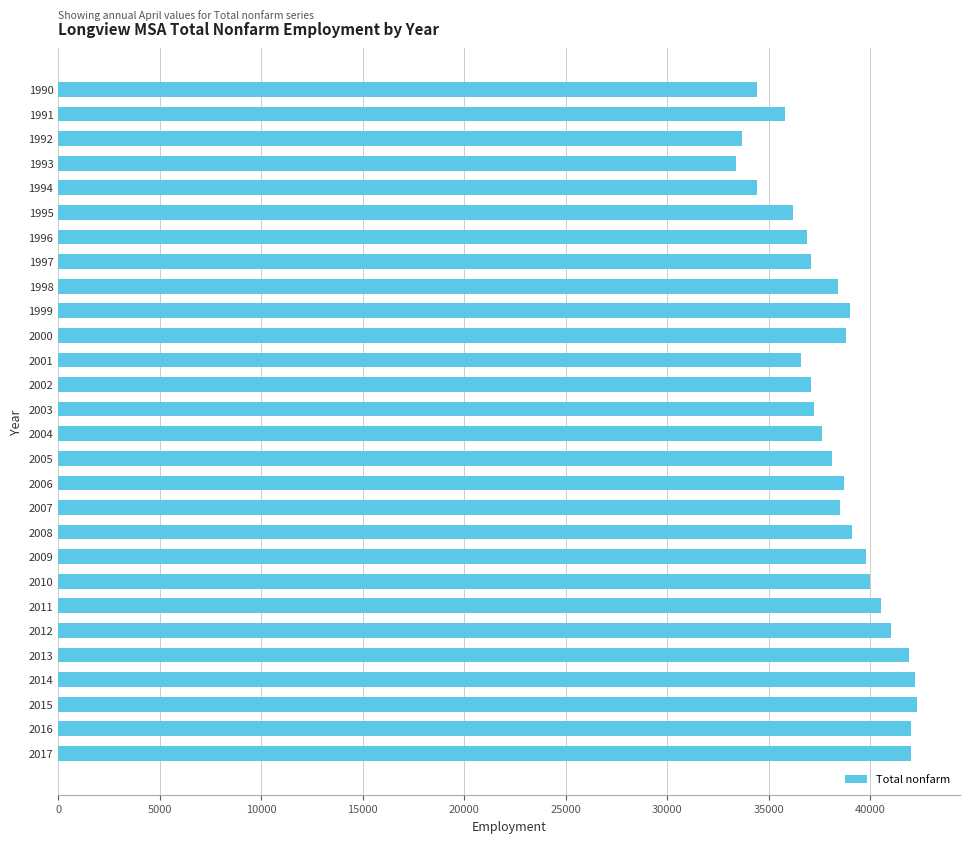

What is the ratio of the value at 1999 to the value at 2009?

1.0